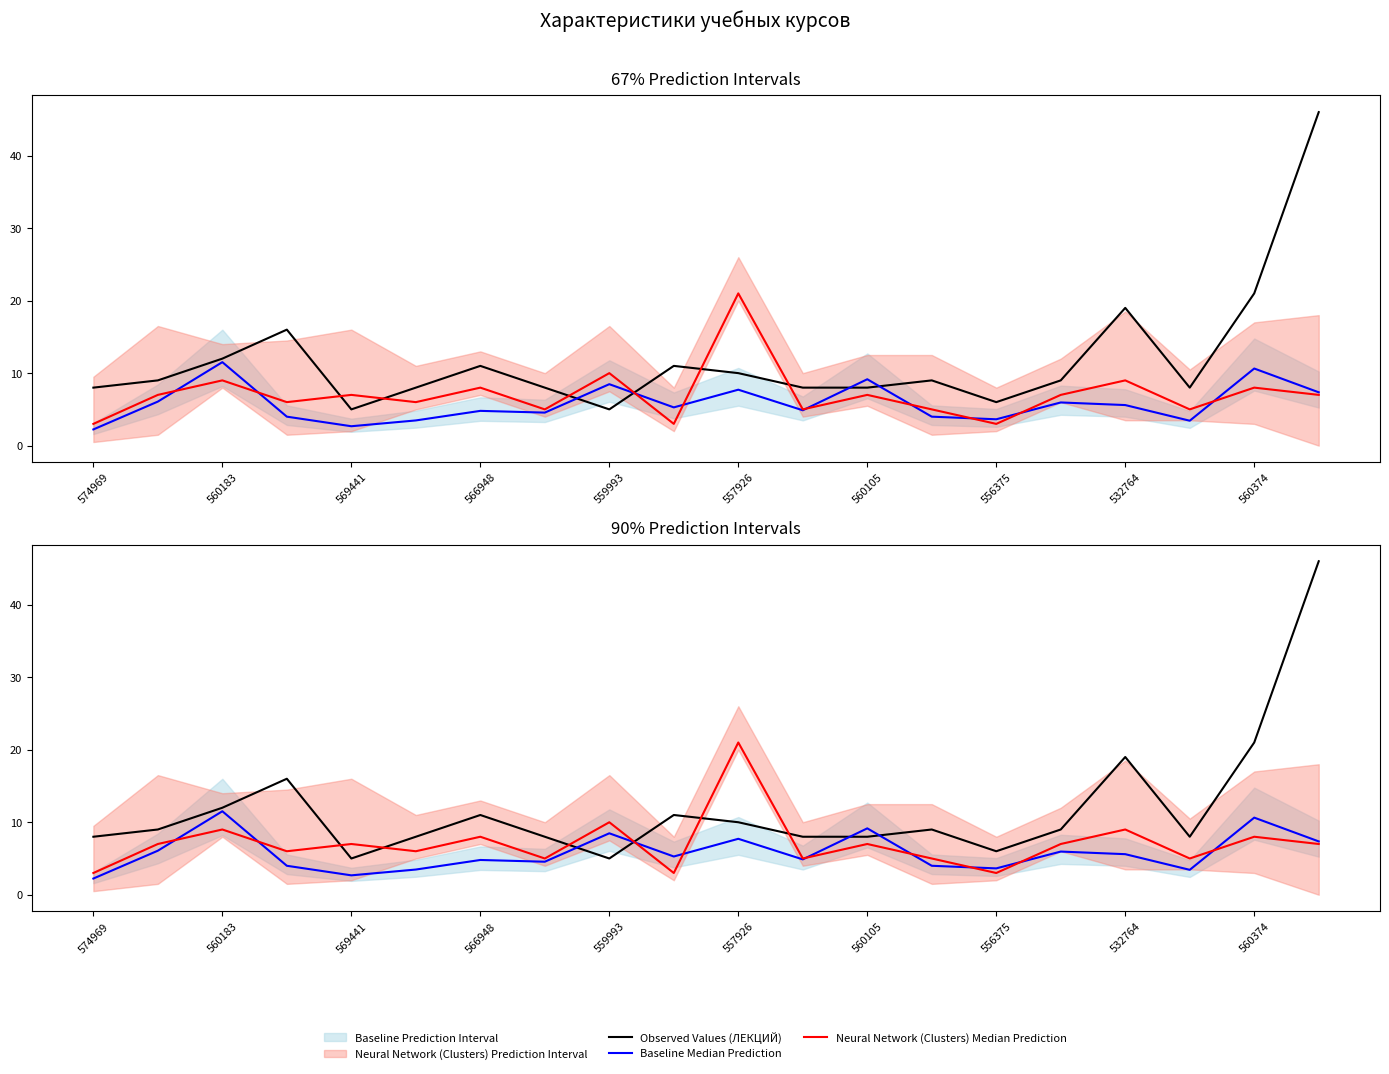

What is the greatest value displayed?

46.0